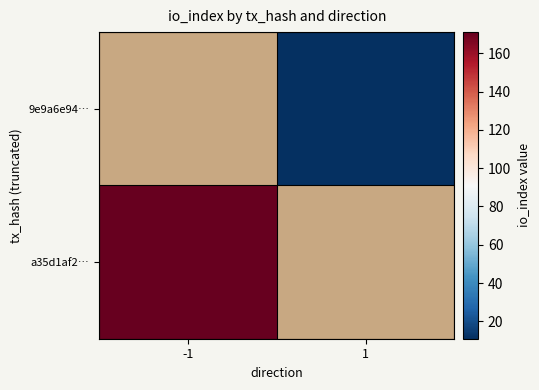

How many categories are shown in the chart?

2